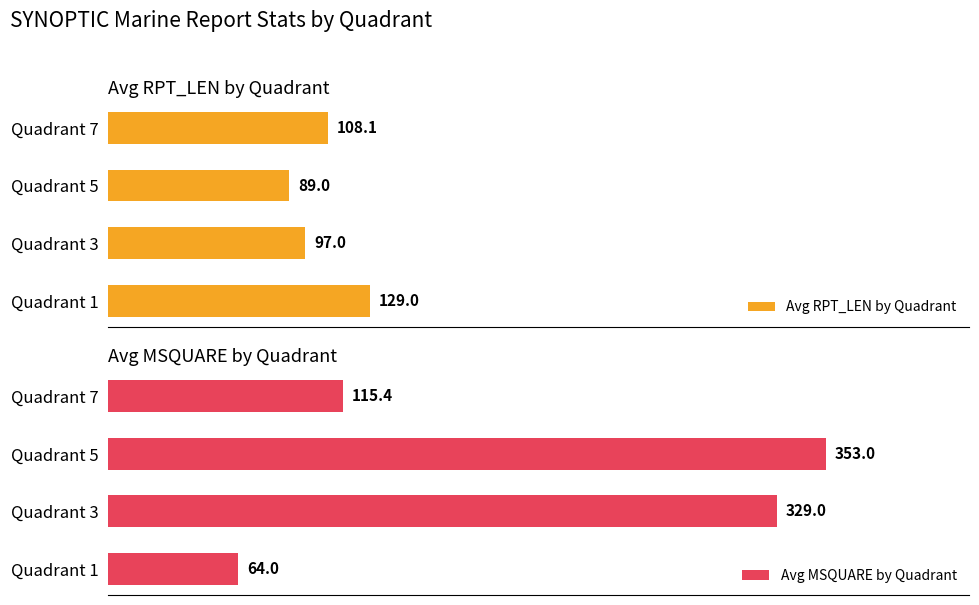

Which category has the lowest value in the Avg MSQUARE by Quadrant series?

Quadrant 1